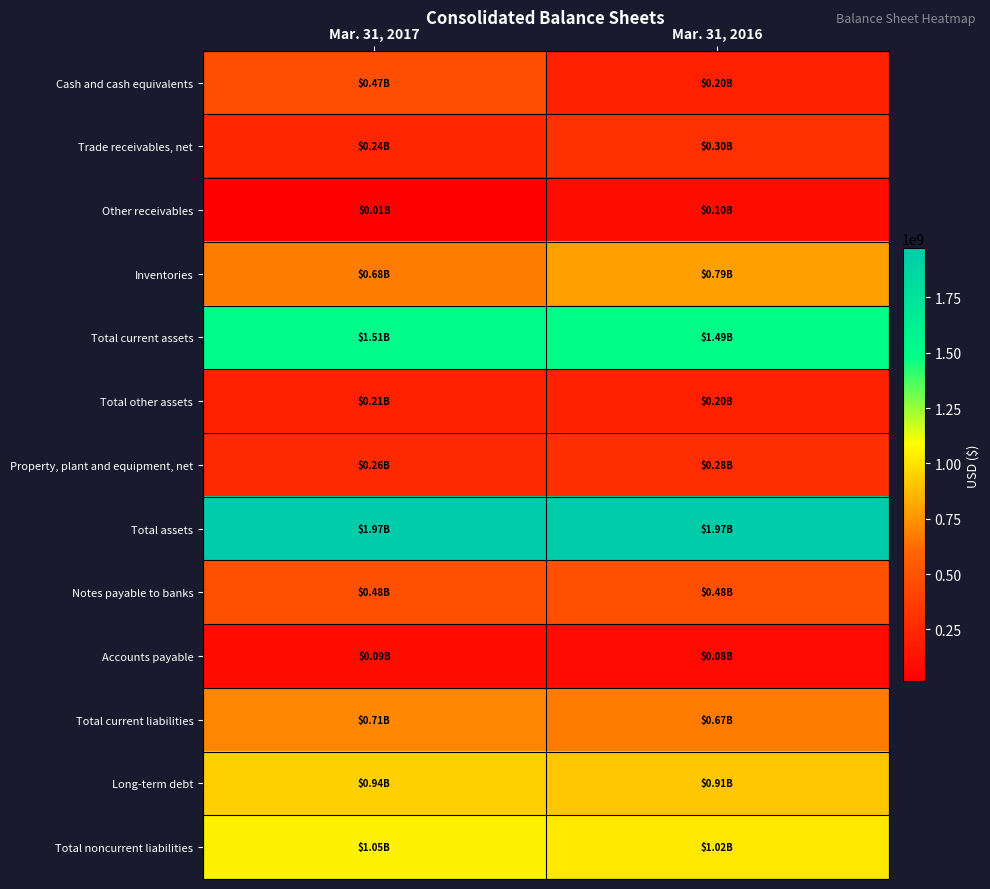

Which series has the largest total across all categories?

Total assets